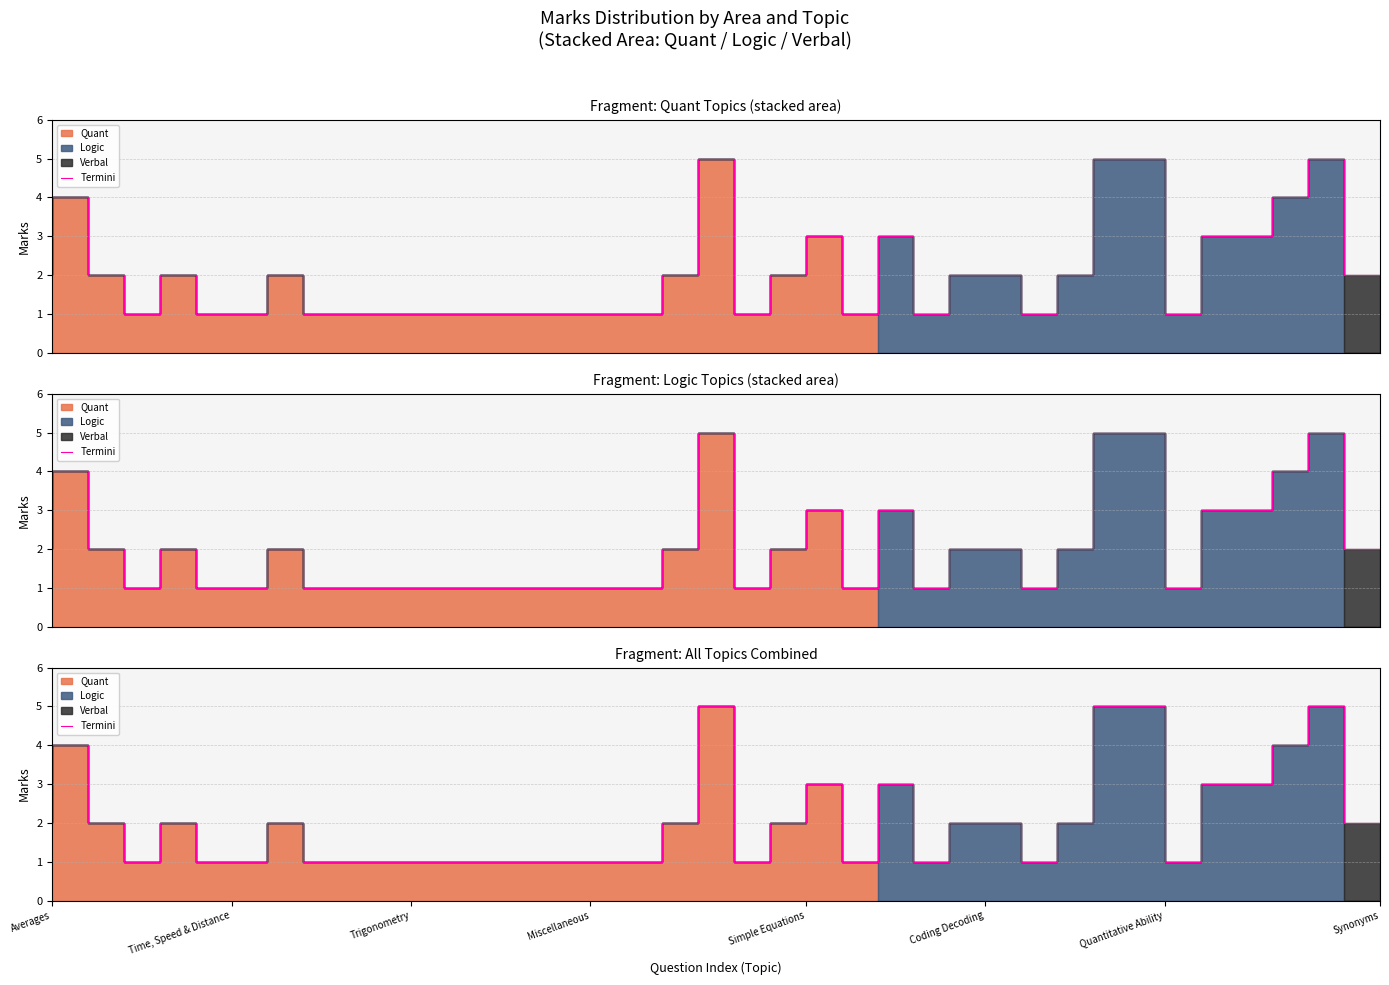

Rank the categories by value from highest to lowest.

19, 30, 31, 36, Time, Speed & Distance, 35, 22, 24, 33, 34, Averages, Trigonometry, Simple Equations, Synonyms, 18, 21, 26, 27, 29, 37, Miscellaneous, Coding Decoding, Quantitative Ability, 8, 9, 10, 11, 12, 13, 14, 15, 16, 17, 20, 23, 25, 28, 32